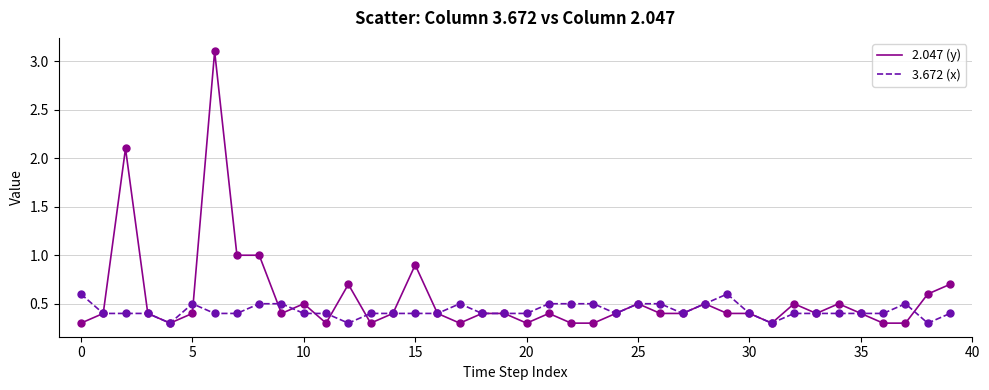

Which series has the largest range (max minus min)?

2.047 (y)